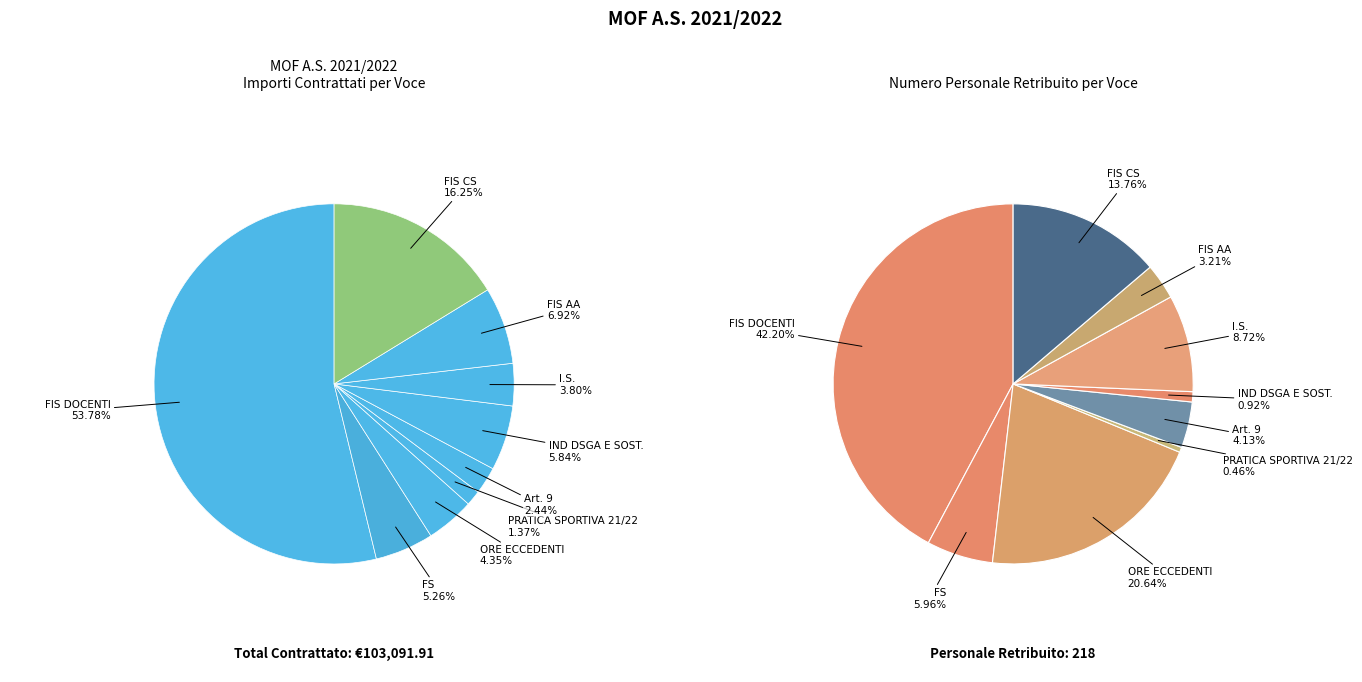

Which category accounts for the majority?

FIS DOCENTI